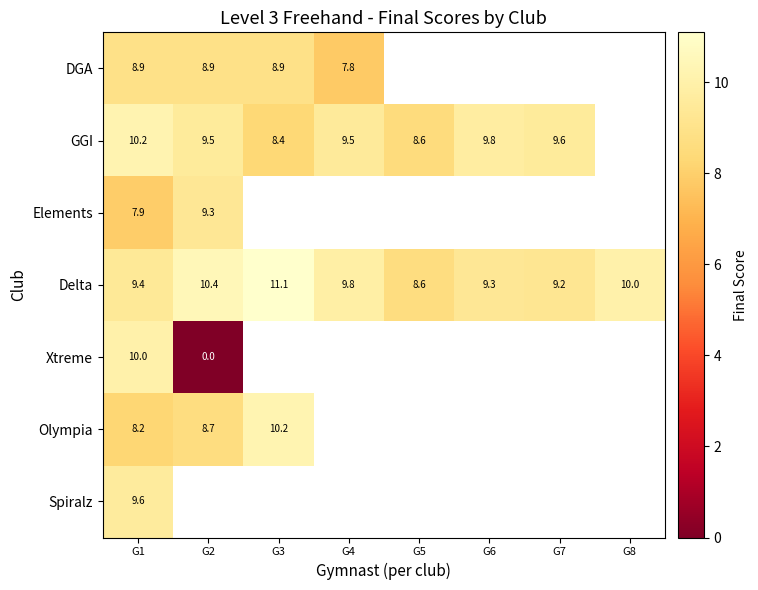

Which has a higher value, G4 or G3?

G3